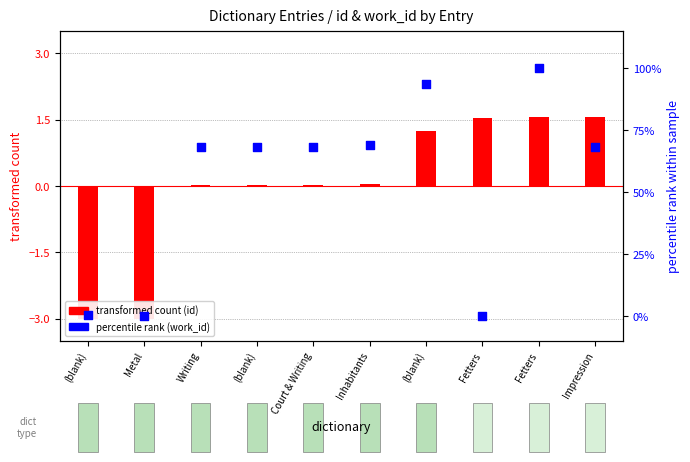

At which category is the sum across all series the highest?

Fetters